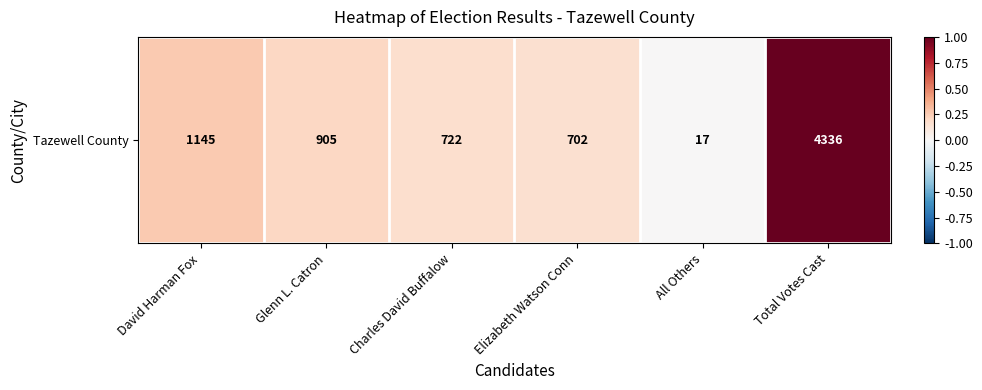

Rank the categories by value from lowest to highest.

All Others, Elizabeth Watson Conn, Charles David Buffalow, Glenn L. Catron, David Harman Fox, Total Votes Cast